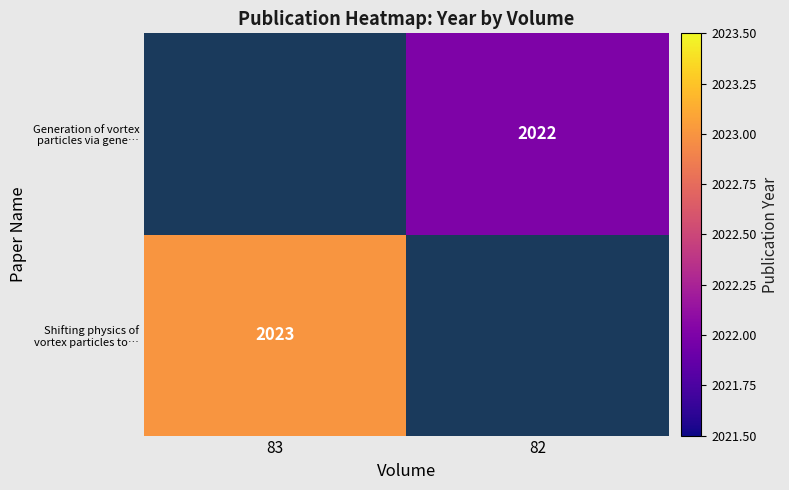

Between 82 and 83, which is larger?

83